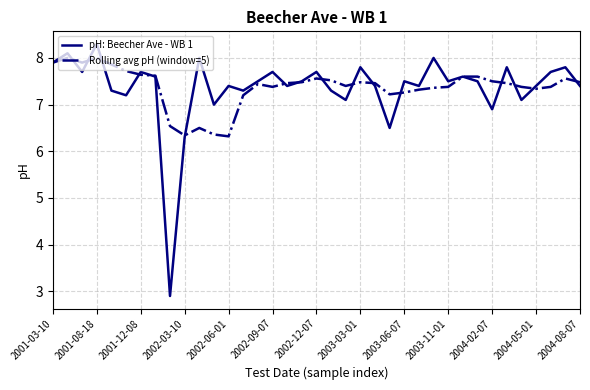

What is the minimum value shown in the chart?

2.9